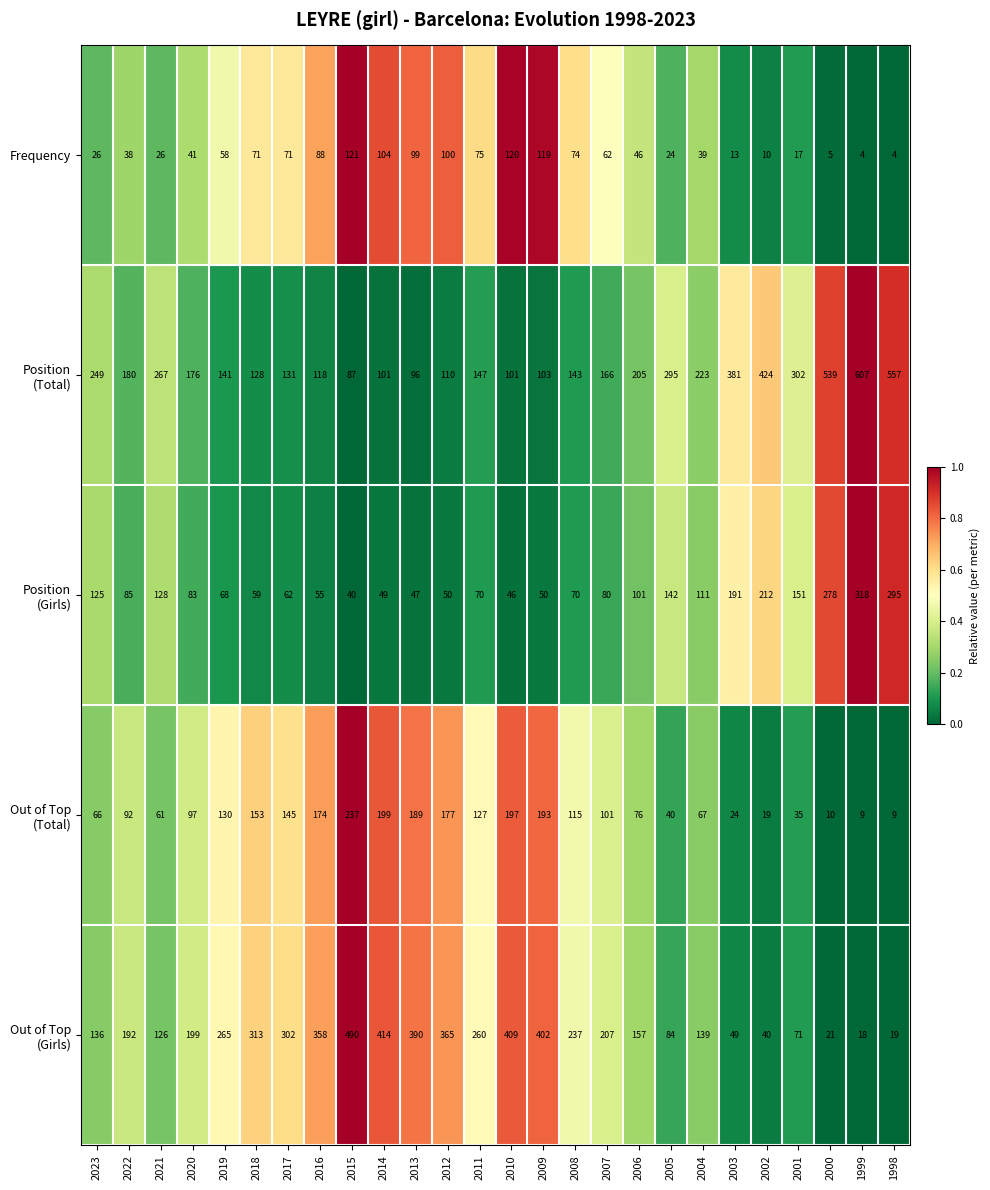

How many distinct data groups are displayed?

5